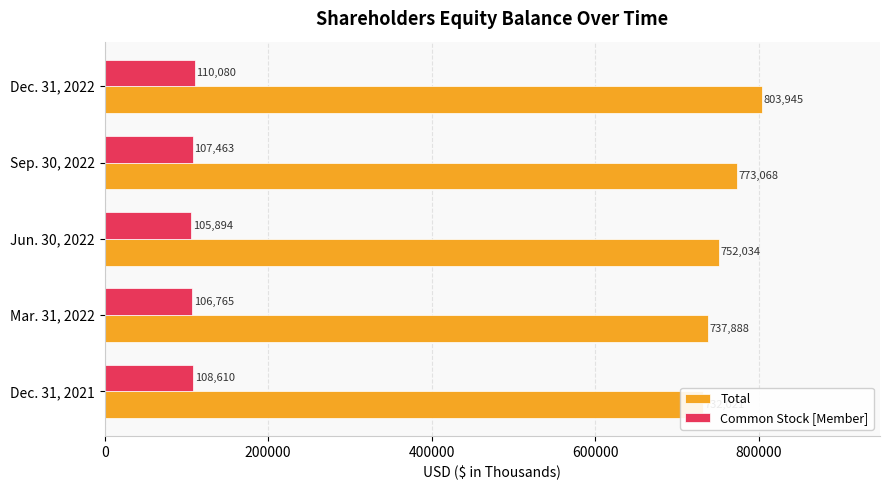

What is the sum of all Common Stock [Member] values?

538812